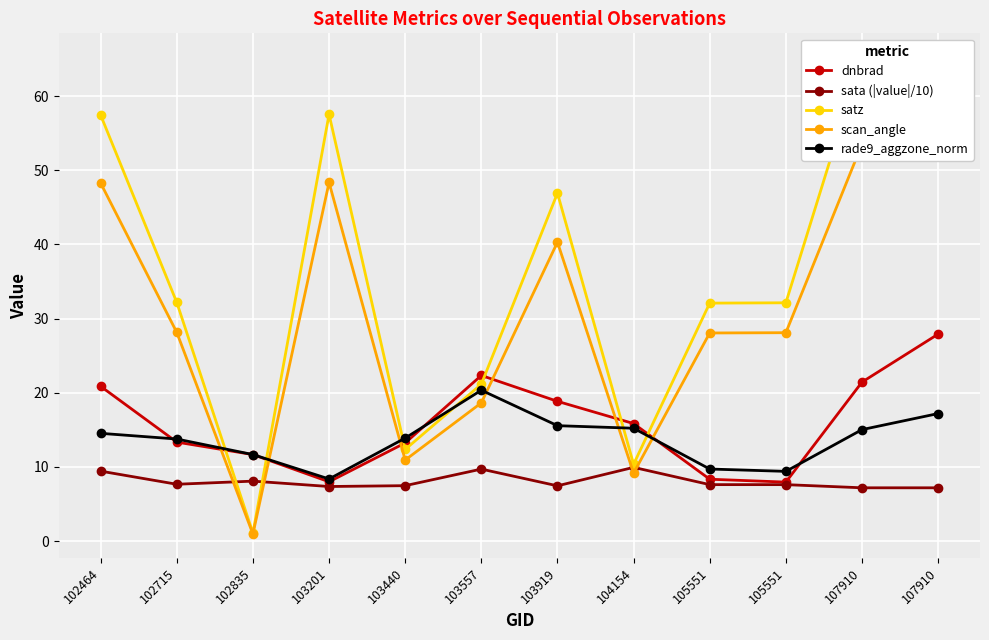

What are all the series names shown in the legend?

dnbrad, sata (|value|/10), satz, scan_angle, rade9_aggzone_norm